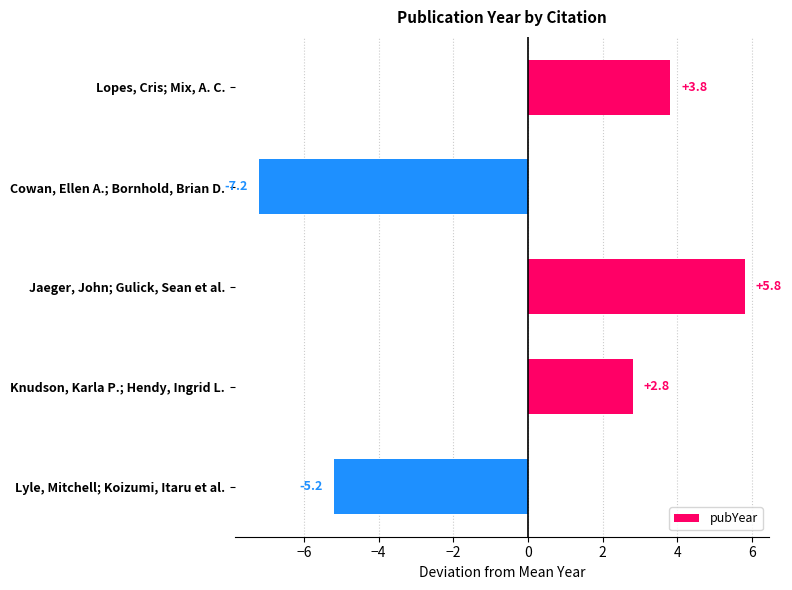

What is the difference between the maximum and second lowest values?

11.0